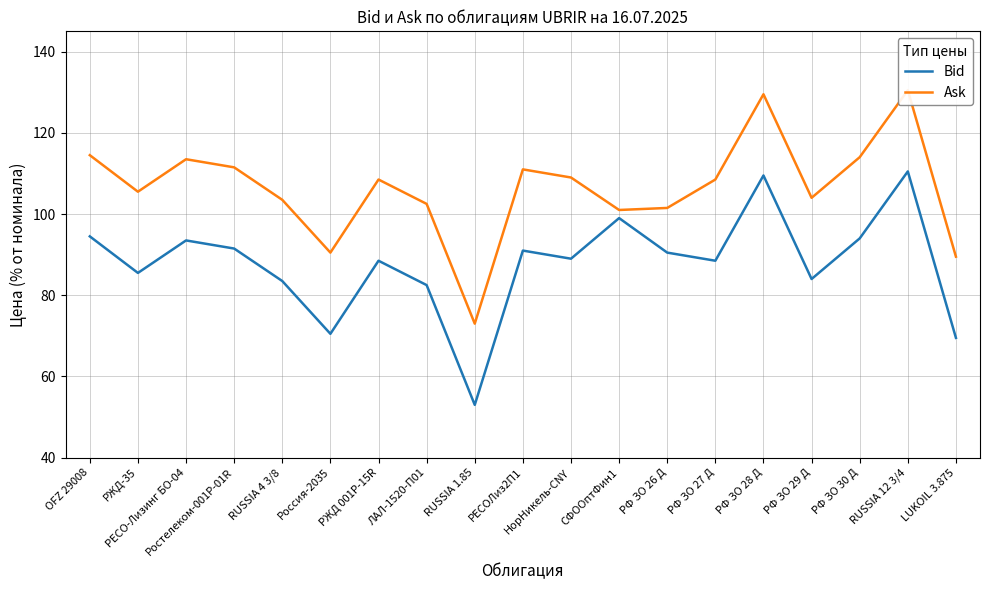

At which category does Ask reach its first local peak?

РЕСО-Лизинг БО-04